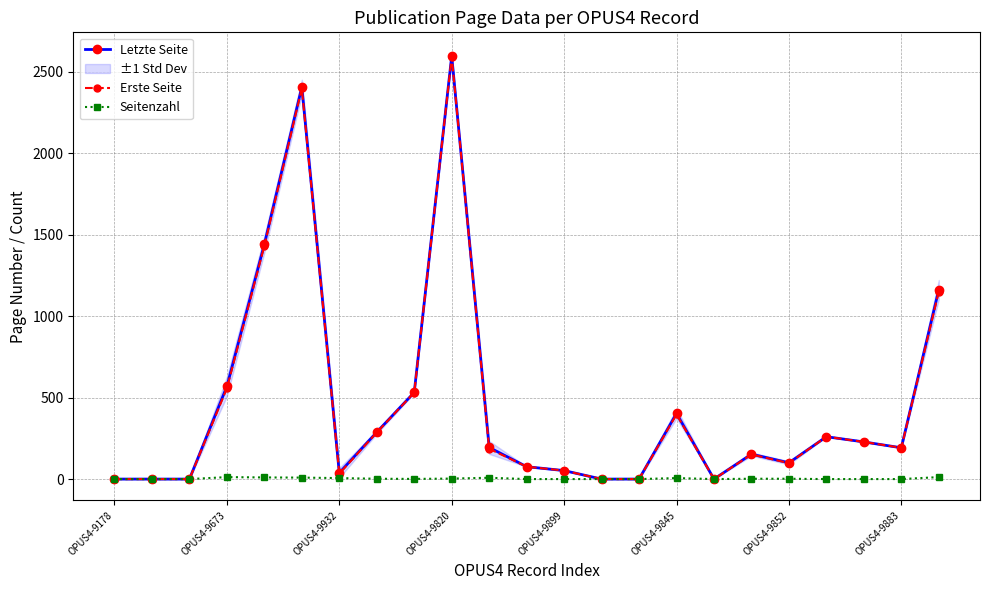

Is the value of Seitenzahl at OPUS4-9899 greater than the value of Letzte Seite at OPUS4-9852?

No